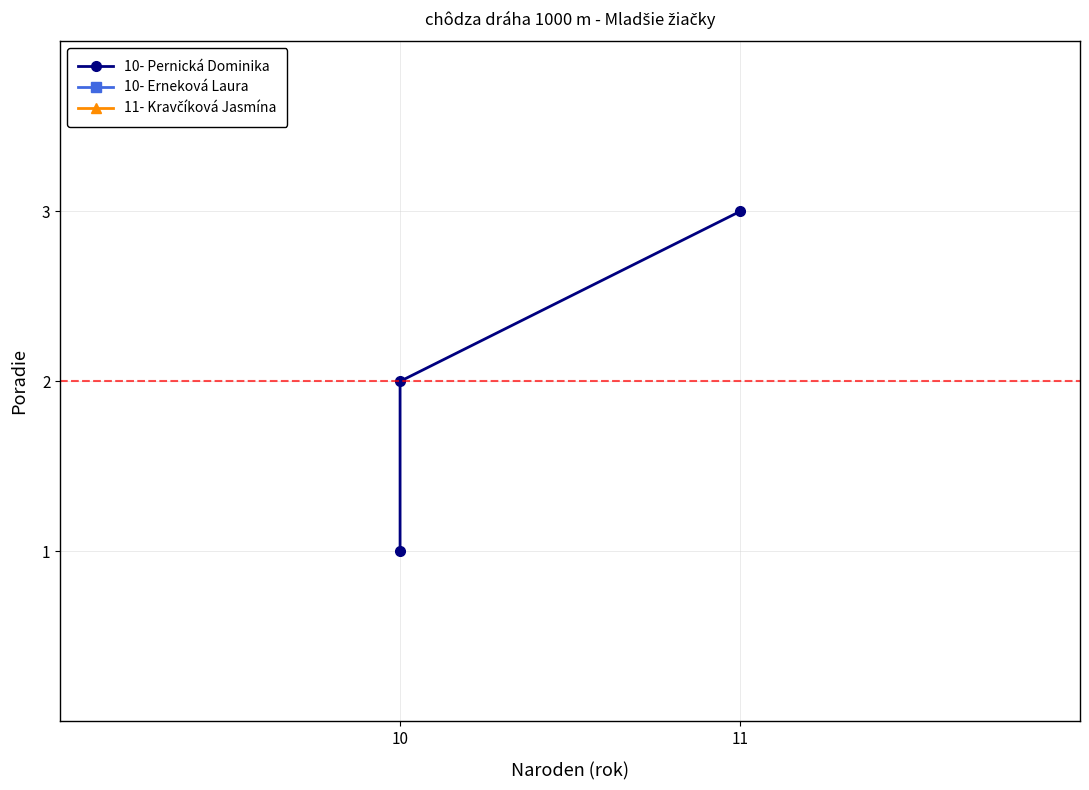

How many values are between 1 and 3?

3